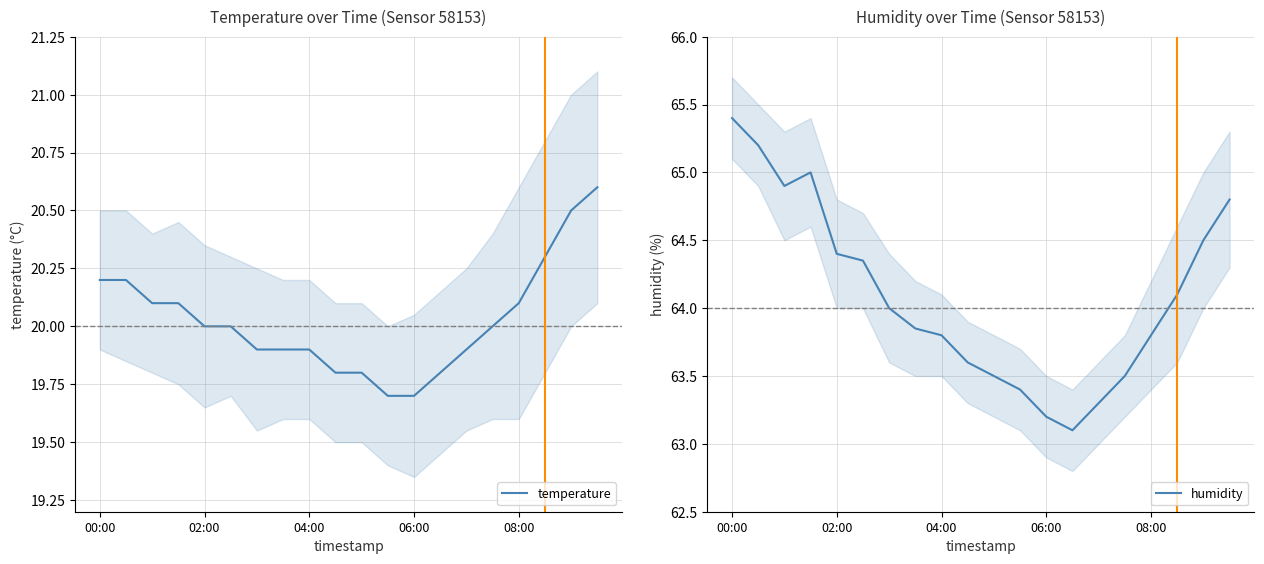

What is the difference between the maximum and second lowest values in the temperature series?

0.9